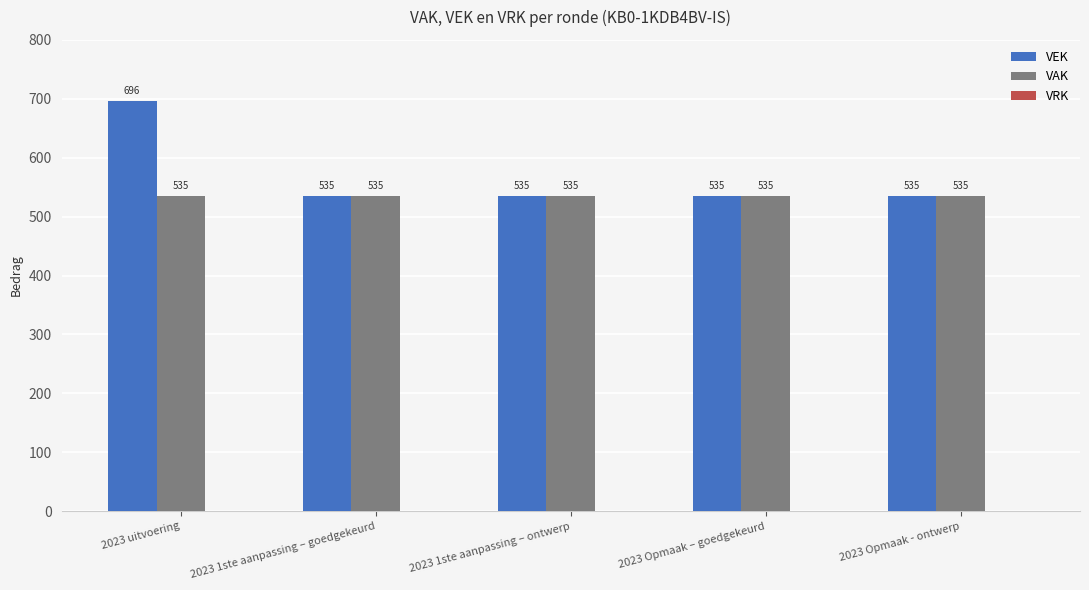

What is the average value of the VEK series?

567